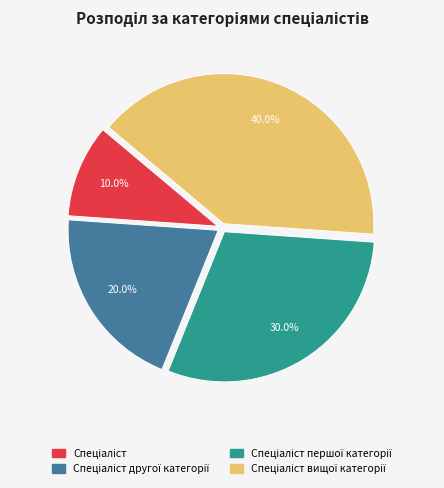

Count the number of slices in the pie.

4